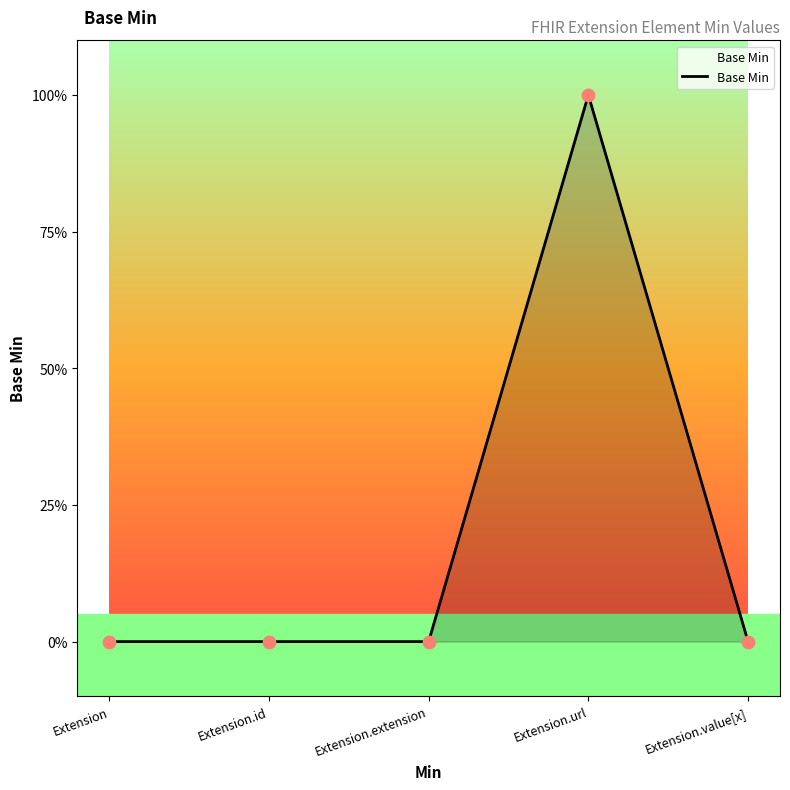

Which has a higher value, Extension.extension or Extension.id?

Extension.extension